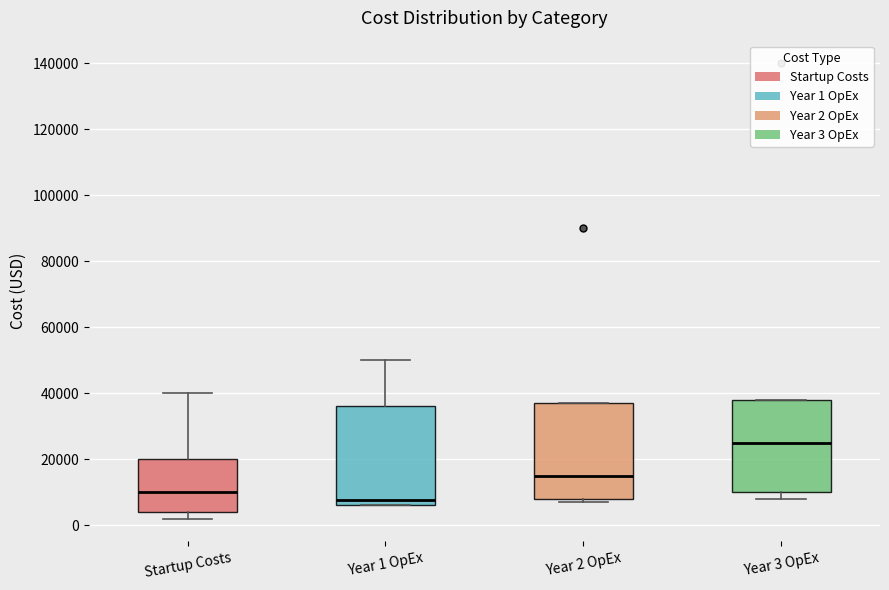

Which box's median line is the highest?

Year 3 OpEx